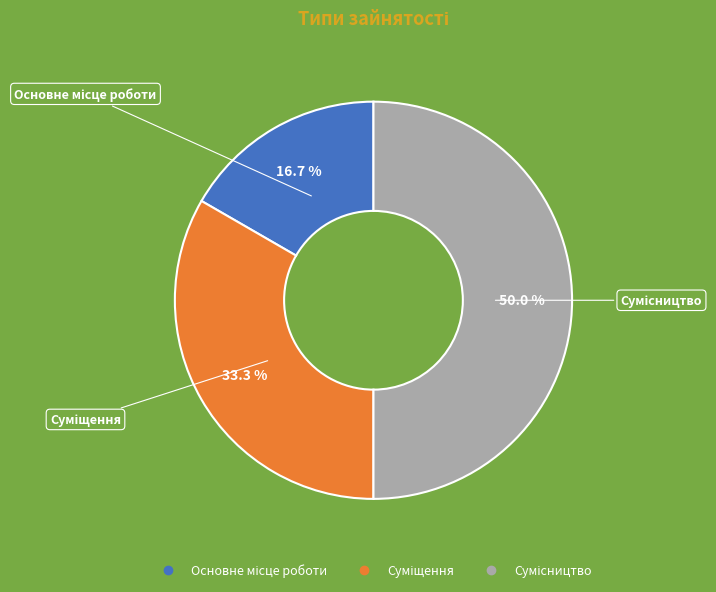

The Суміщення slice represents 45% of the pie. True or false?

False